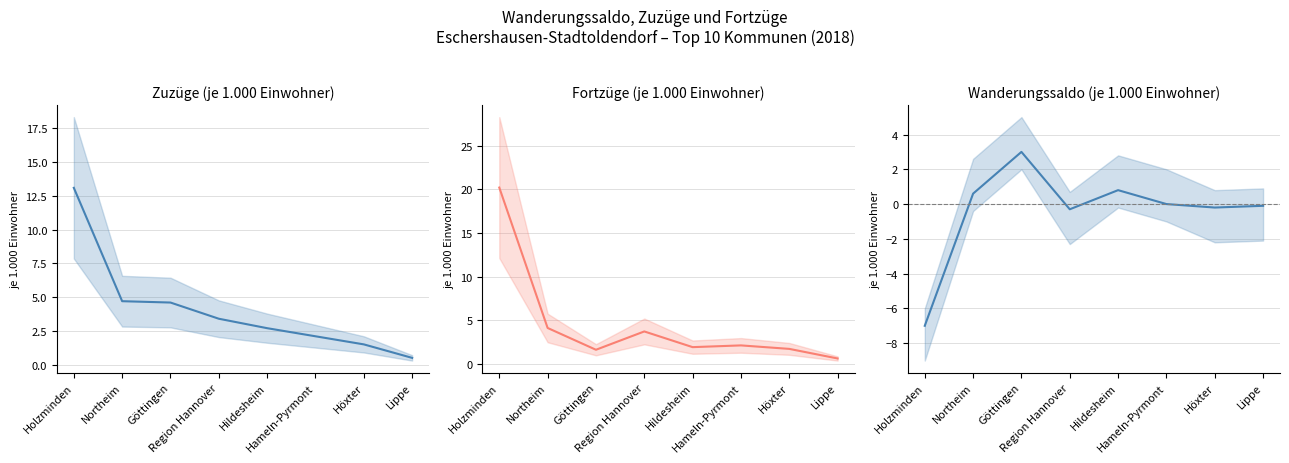

What is the greatest value displayed?

20.2